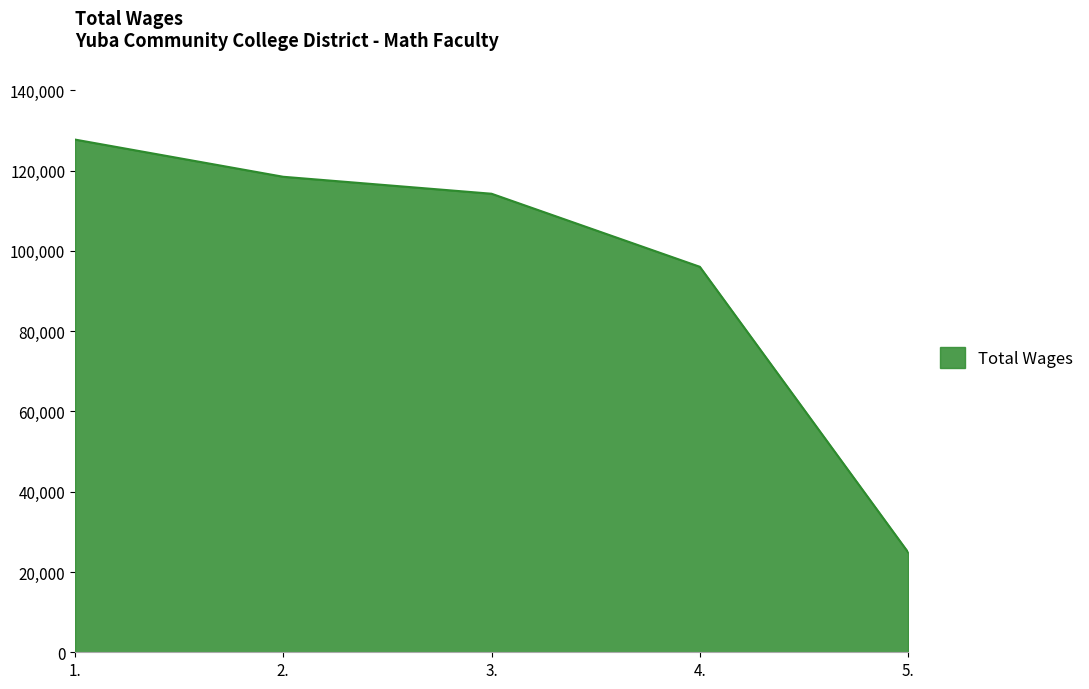

What position from the left is 5.?

5